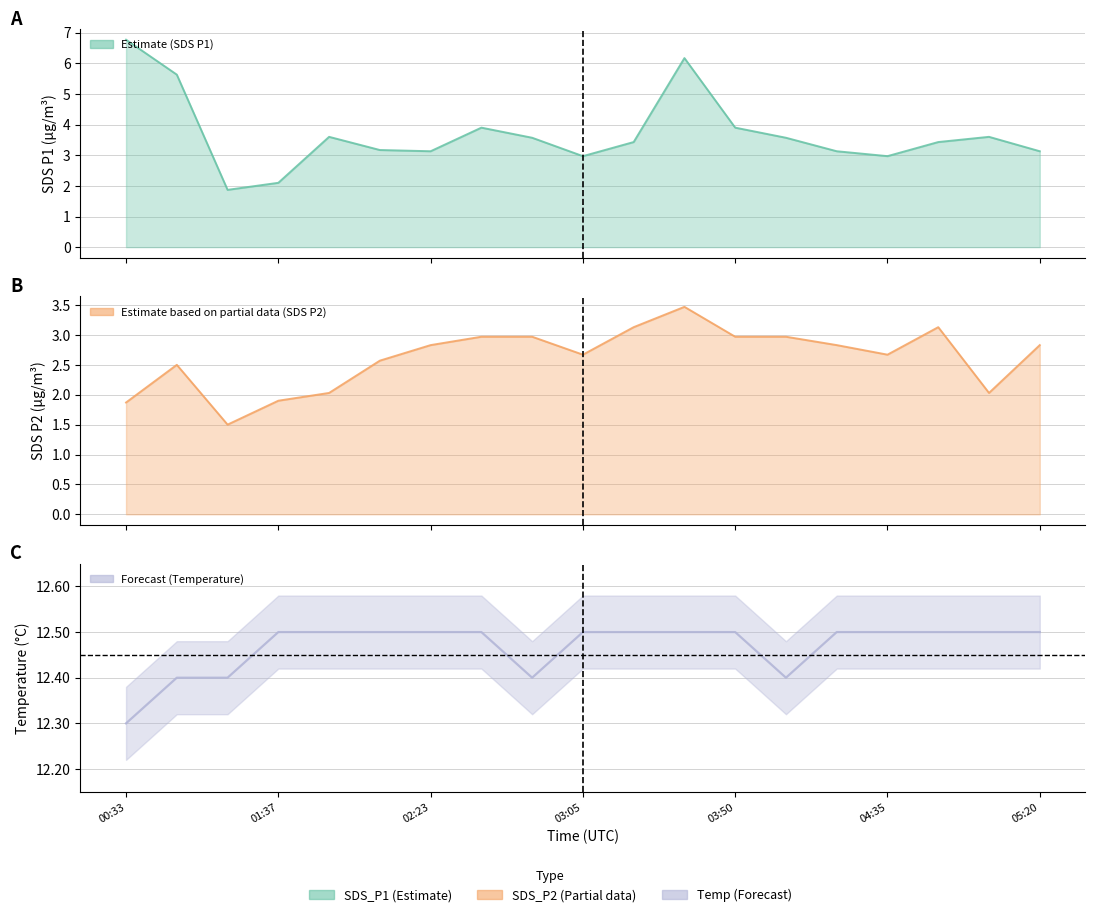

List the series in order of their peak value, lowest first.

SDS_P2, SDS_P1, Temp